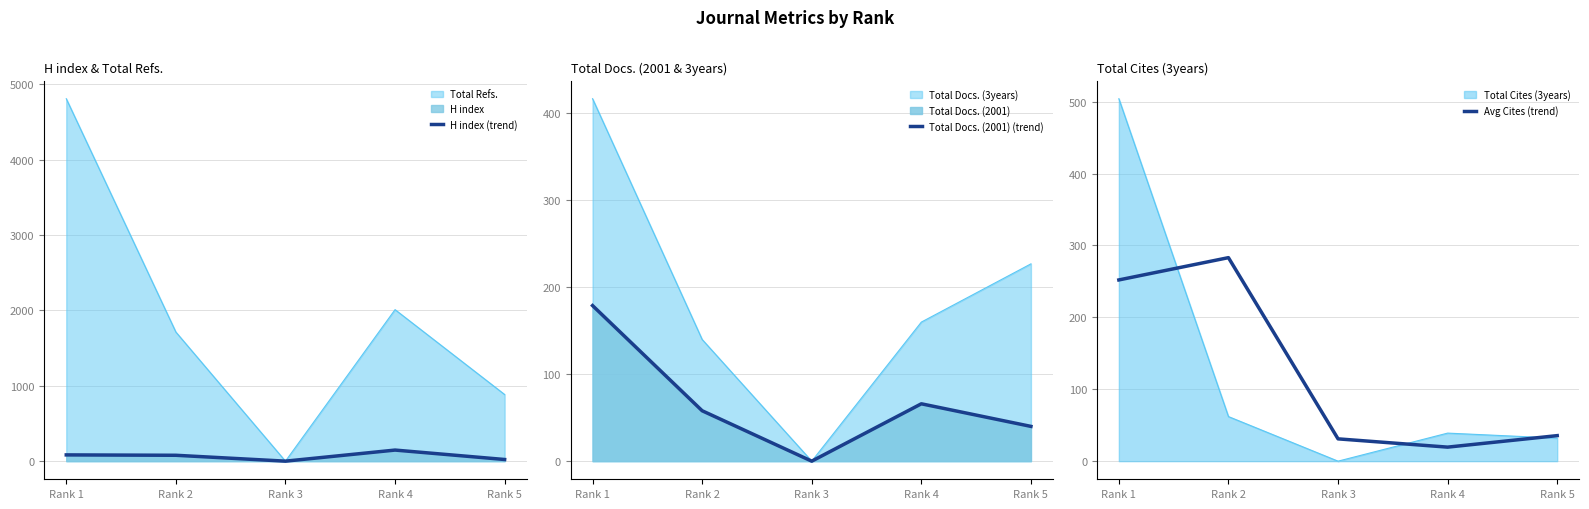

At Rank 1, list the series in order from largest to smallest.

Avg Cites (trend), Total Docs. (2001) (trend), H index (trend)